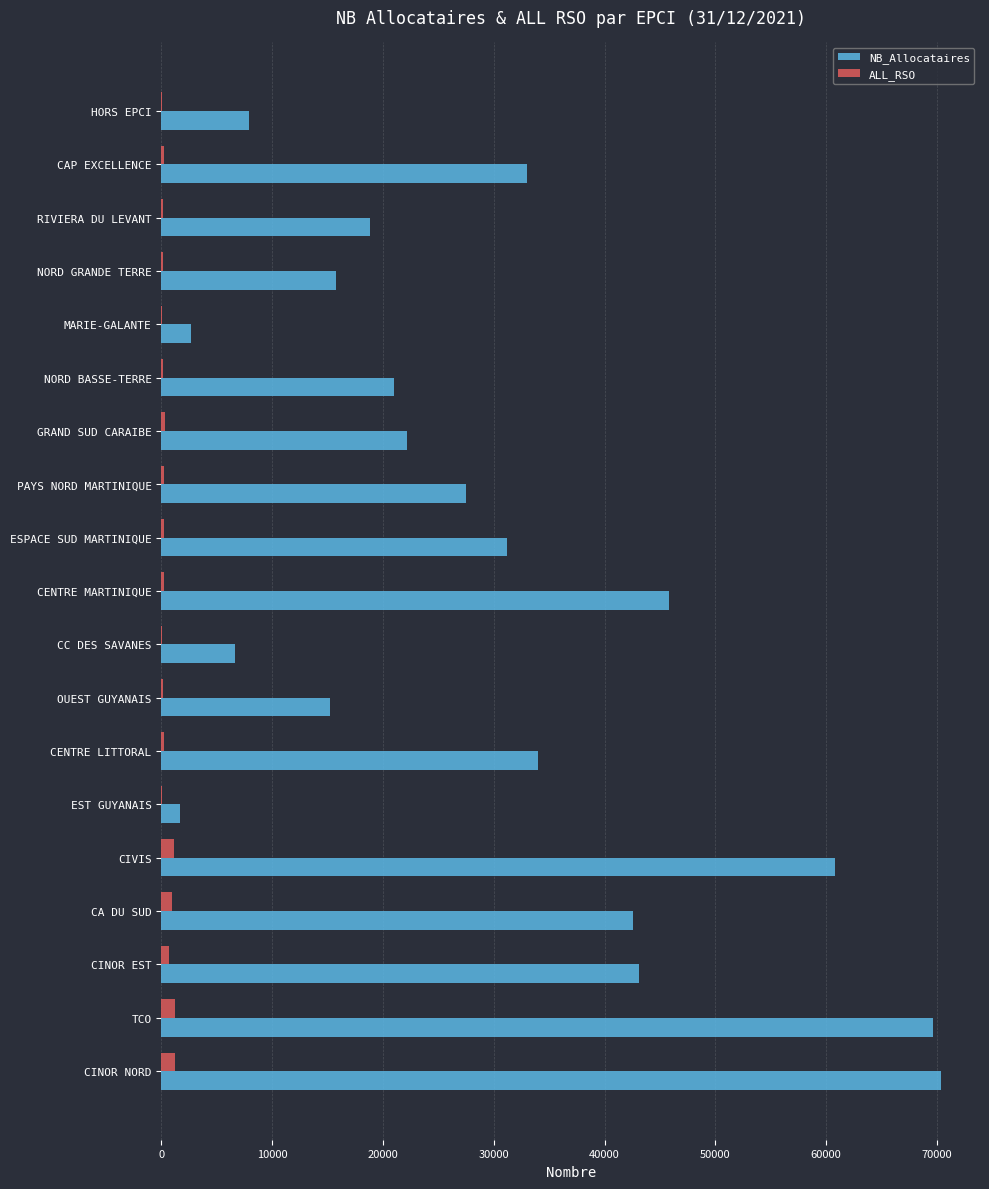

True or false: NB_Allocataires has a value of 60761 at CIVIS.

True